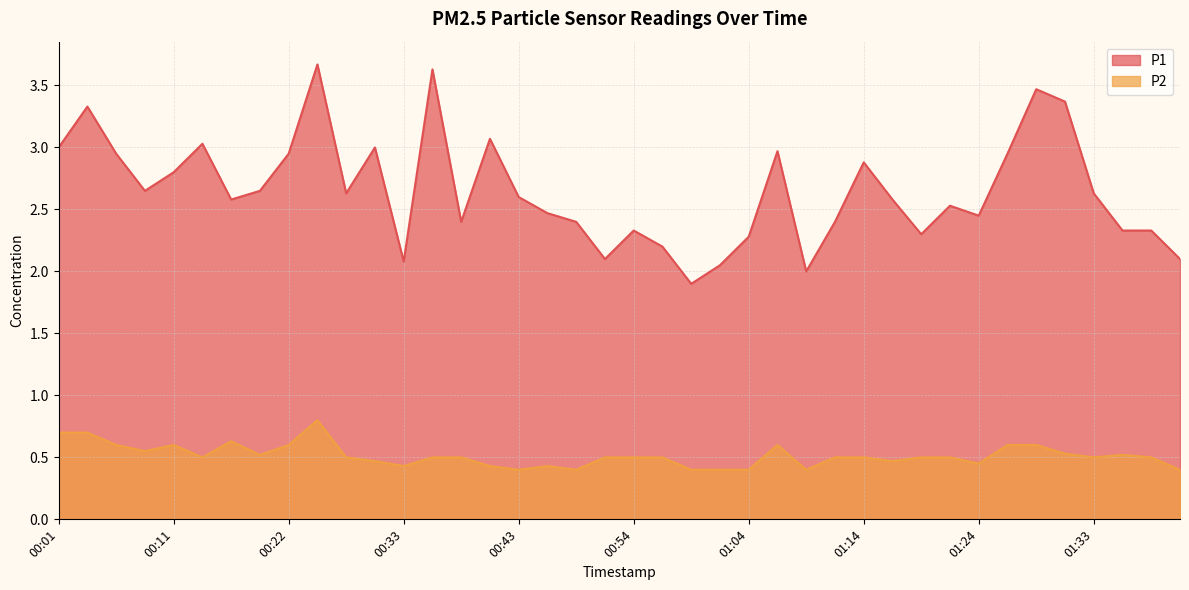

Reading right to left, extract all data points from this chart.

P1: 01:41=2.1	01:38=2.3	01:36=2.3	01:33=2.6	01:31=3.4	01:28=3.5	01:26=3.0	01:24=2.5	01:21=2.5	01:19=2.3	01:16=2.6	01:14=2.9	01:11=2.4	01:09=2.0	01:06=3.0	01:04=2.3	01:01=2.0	00:59=1.9	00:56=2.2	00:54=2.3	00:51=2.1	00:49=2.4	00:46=2.5	00:43=2.6	00:41=3.1	00:38=2.4	00:35=3.6	00:33=2.1	00:30=3.0	00:27=2.6	00:24=3.7	00:22=3.0	00:19=2.6	00:16=2.6	00:14=3.0	00:11=2.8	00:09=2.6	00:06=3.0	00:04=3.3	00:01=3.0
P2: 01:41=0.4	01:38=0.5	01:36=0.5	01:33=0.5	01:31=0.5	01:28=0.6	01:26=0.6	01:24=0.5	01:21=0.5	01:19=0.5	01:16=0.5	01:14=0.5	01:11=0.5	01:09=0.4	01:06=0.6	01:04=0.4	01:01=0.4	00:59=0.4	00:56=0.5	00:54=0.5	00:51=0.5	00:49=0.4	00:46=0.4	00:43=0.4	00:41=0.4	00:38=0.5	00:35=0.5	00:33=0.4	00:30=0.5	00:27=0.5	00:24=0.8	00:22=0.6	00:19=0.5	00:16=0.6	00:14=0.5	00:11=0.6	00:09=0.6	00:06=0.6	00:04=0.7	00:01=0.7